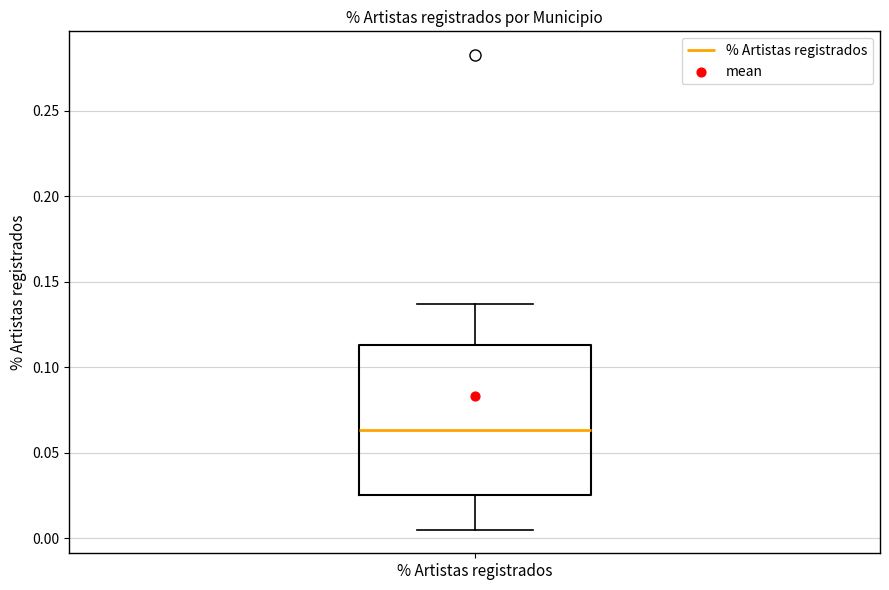

Where does the lower whisker of the box for % Artistas registrados end on the y-axis? The values are not printed on the chart, so give them approximately, as read against the axis.

0.005